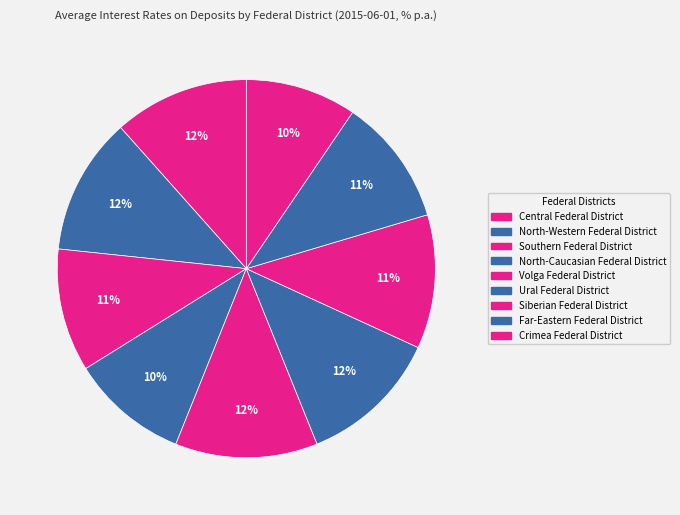

Which category has the biggest portion of the pie?

Volga Federal District